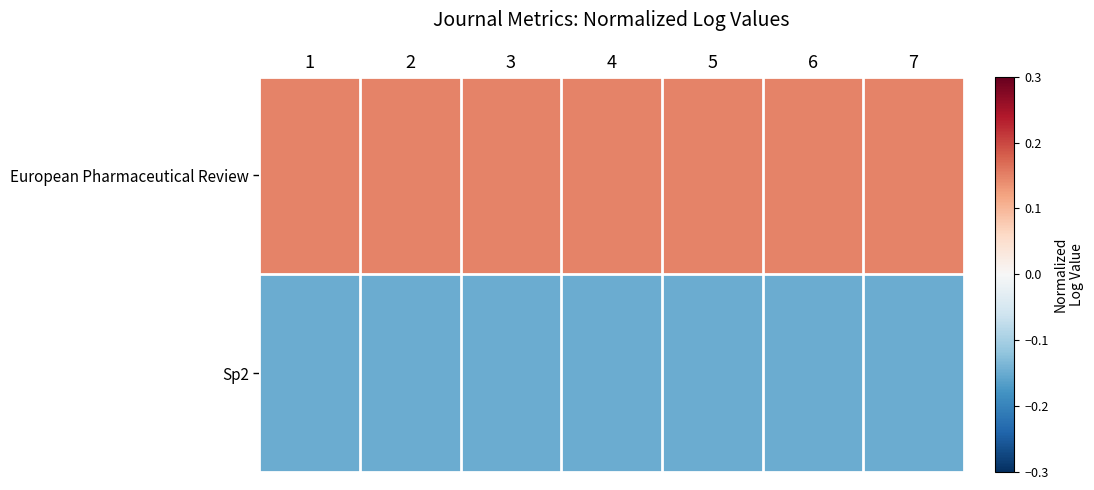

At which category does the chart reach its minimum across all series?

5